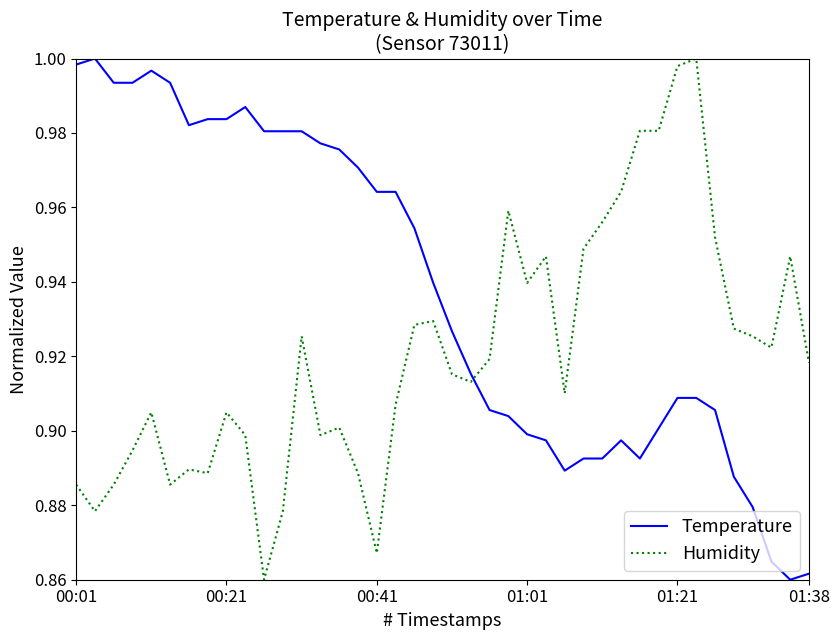

True or false: Humidity and Temperature cross at least once.

True